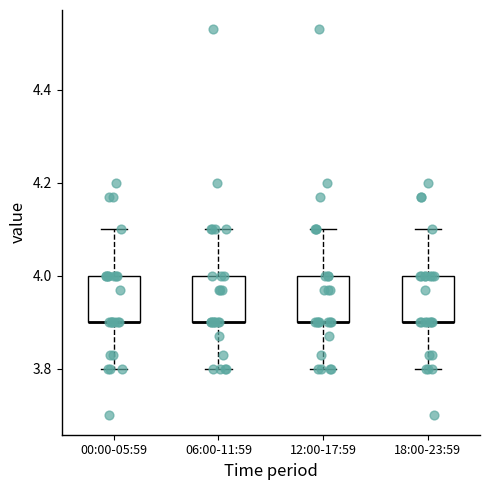

Reading left to right, transcribe this box plot: for each box, give where its median line is, the range the box spans, and where its two whiskers end, as read against the y-axis. The values are not printed on the chart, so give them approximately, as read against the axis.

00:00-05:59: median 3.9 (drawn on the box's lower edge), box 3.9 to 4.0, whiskers 3.8 to 4.1
06:00-11:59: median 3.9 (drawn on the box's lower edge), box 3.9 to 4.0, whiskers 3.8 to 4.1
12:00-17:59: median 3.9 (drawn on the box's lower edge), box 3.9 to 4.0, whiskers 3.8 to 4.1
18:00-23:59: median 3.9 (drawn on the box's lower edge), box 3.9 to 4.0, whiskers 3.8 to 4.1